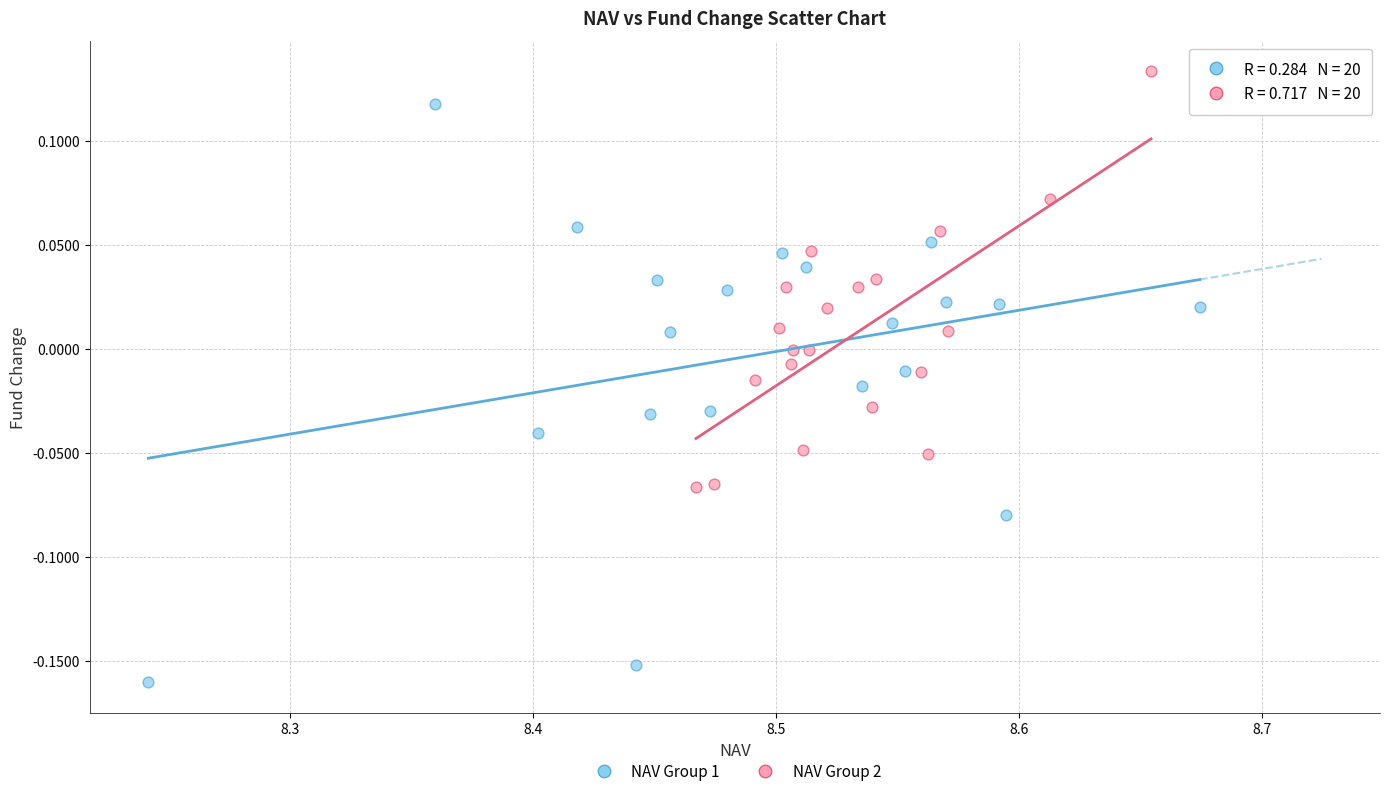

What are all the series names shown in the legend?

NAV Group 1, NAV Group 2